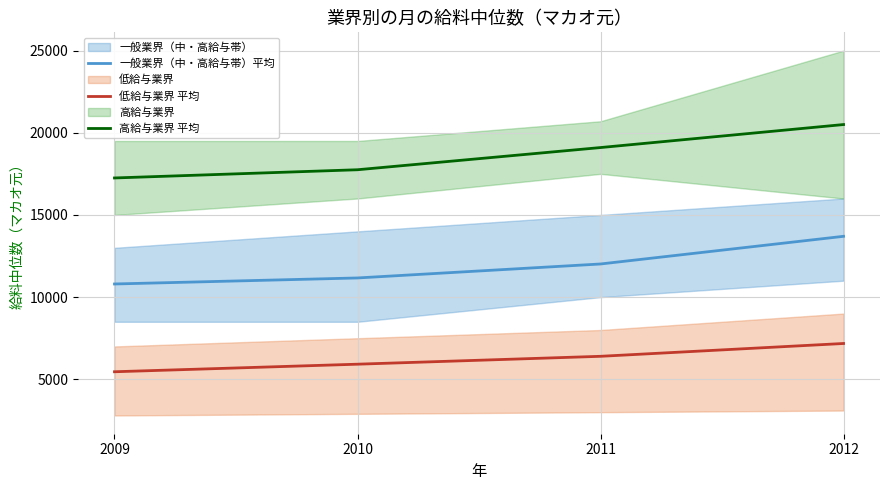

What is the average value of the 高給与業界 平均 series?

18650.0